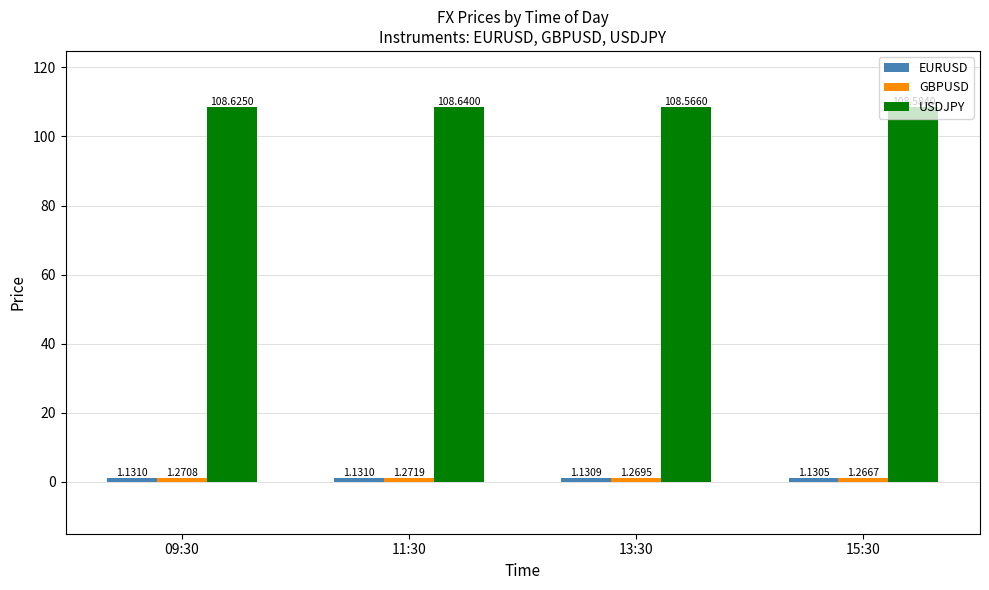

What is the average value of the USDJPY series?

108.6